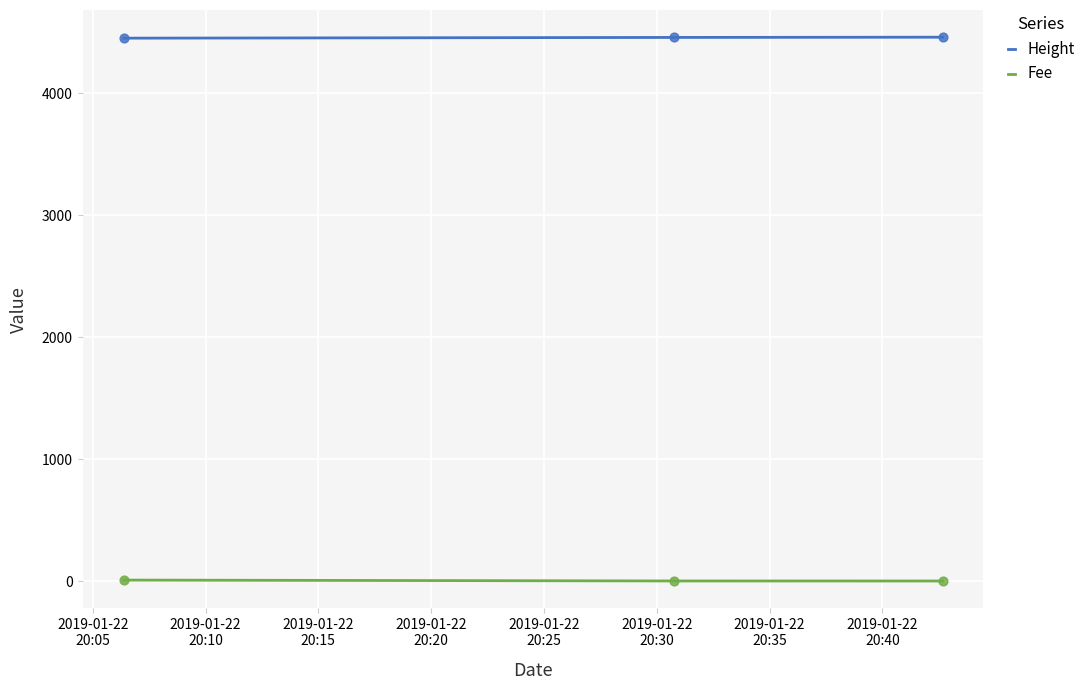

At how many categories does at least one series exceed 2884?

3